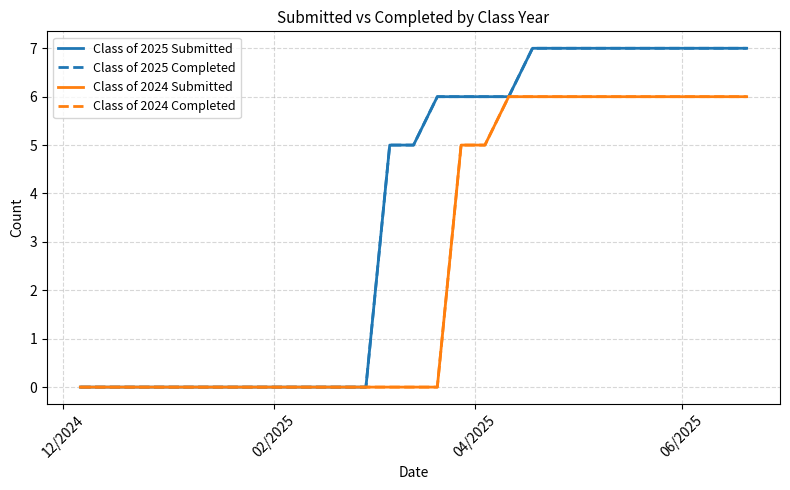

Which series has the largest total across all categories?

Class of 2025 Submitted